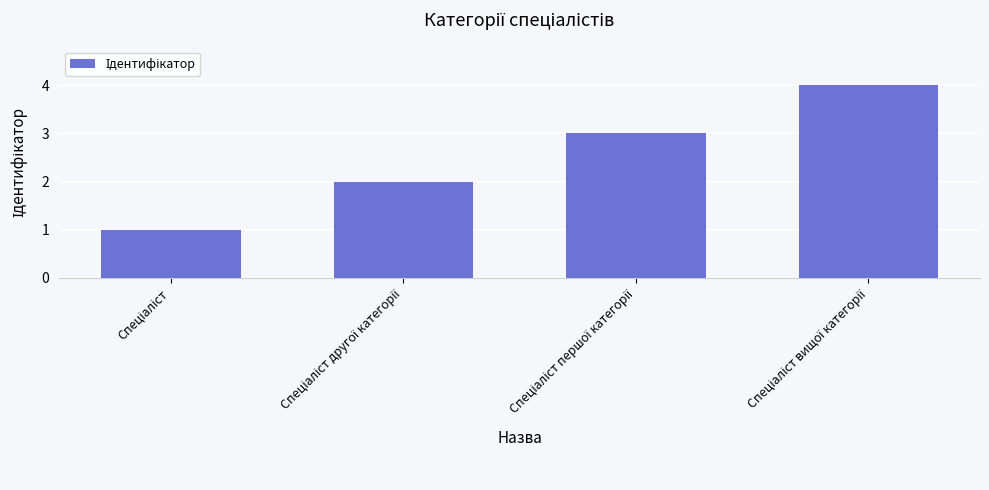

What is the sum of all values?

10